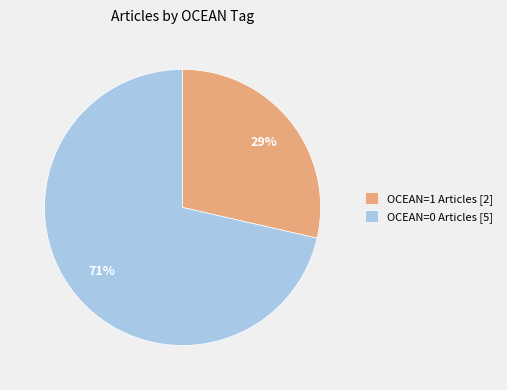

To the nearest percent, what percentage of the pie is OCEAN=0 Articles [5]?

71%